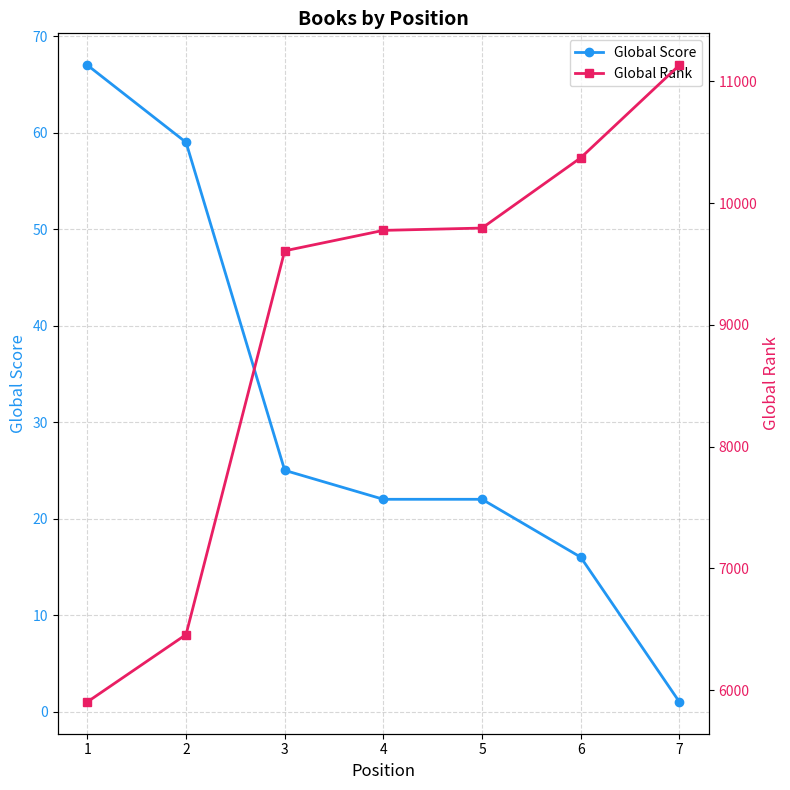

True or false: Global Score and Global Rank intersect in this chart.

False